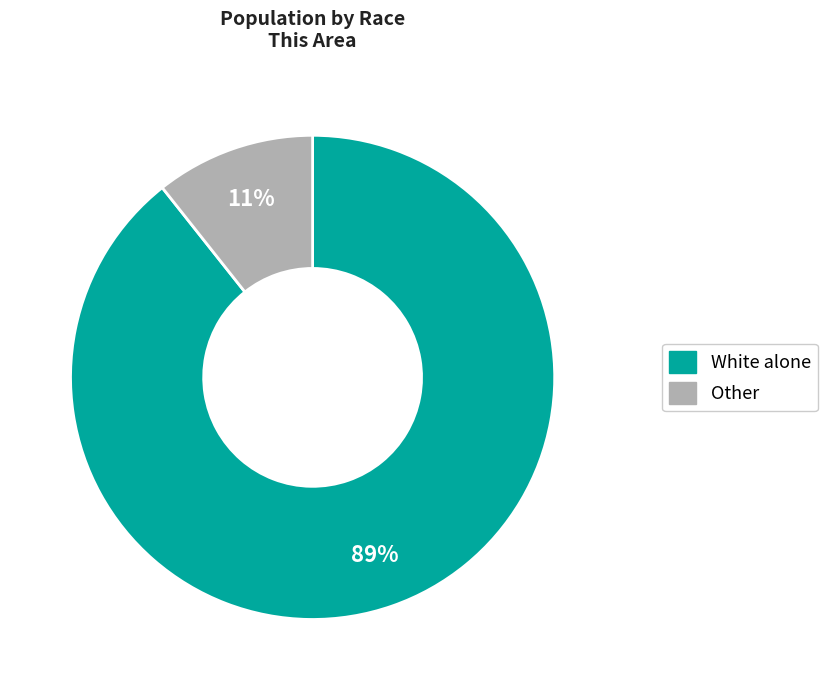

To the nearest percent, what is the average slice percentage?

50%